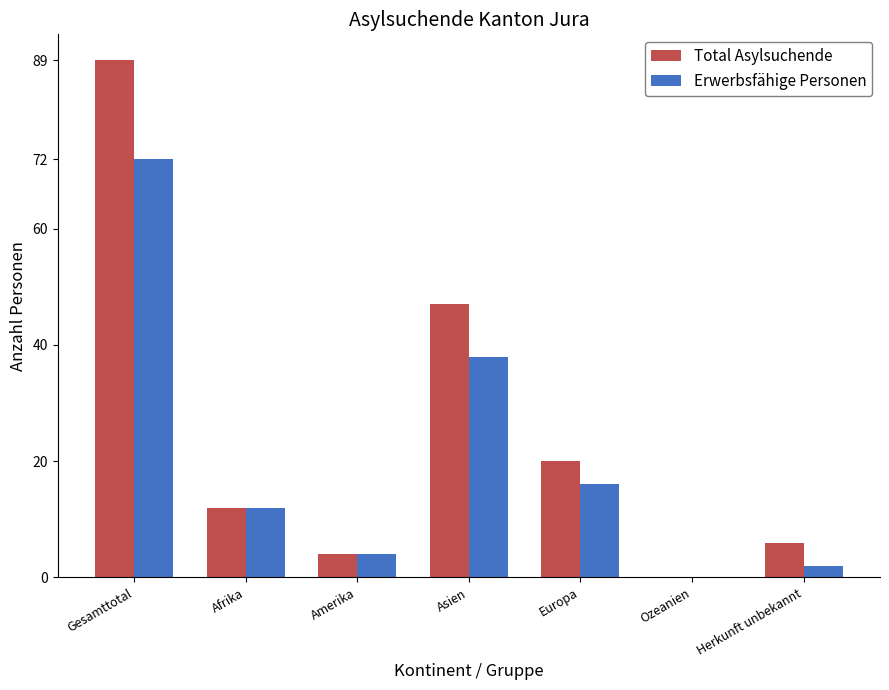

Reading left to right, transcribe all the data shown in this chart.

Total Asylsuchende: Gesamttotal=89	Afrika=12	Amerika=4	Asien=47	Europa=20	Ozeanien=0	Herkunft unbekannt=6
Erwerbsfähige Personen: Gesamttotal=72	Afrika=12	Amerika=4	Asien=38	Europa=16	Ozeanien=0	Herkunft unbekannt=2